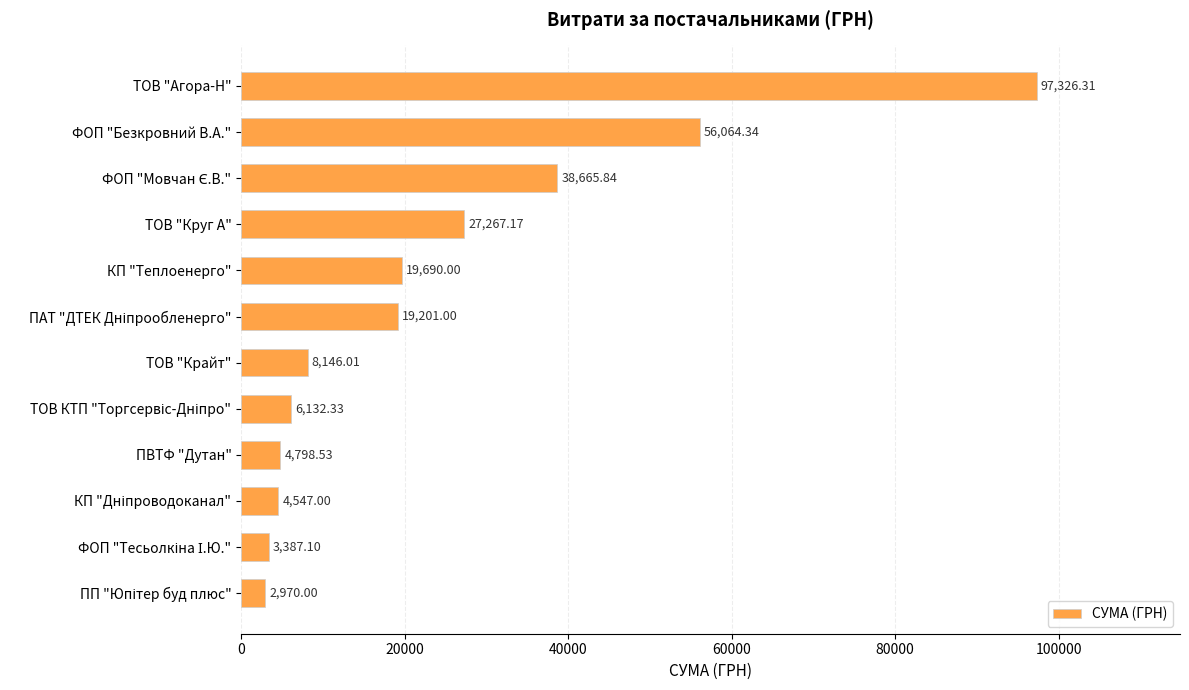

Where is the data nearest to the value 50148?

ФОП "Безкровний В.А."